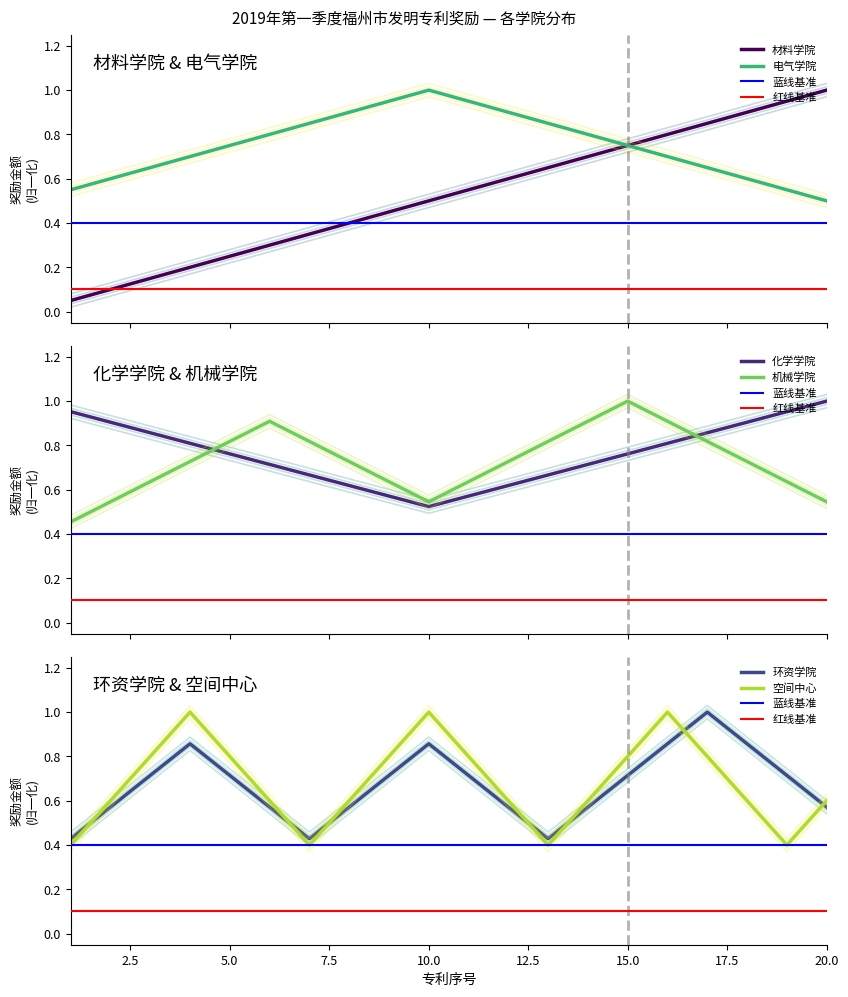

What is the maximum value for 材料学院?

1.0